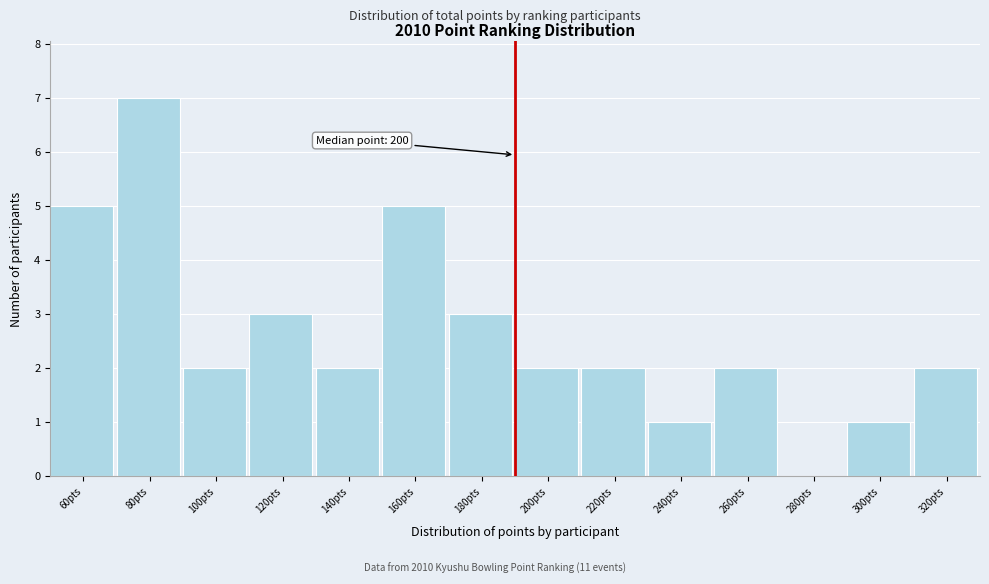

Reading left to right, extract all data points from this chart.

60pts=5	80pts=7	100pts=2	120pts=3	140pts=2	160pts=5	180pts=3	200pts=2	220pts=2	240pts=1	260pts=2	280pts=0	300pts=1	320pts=2